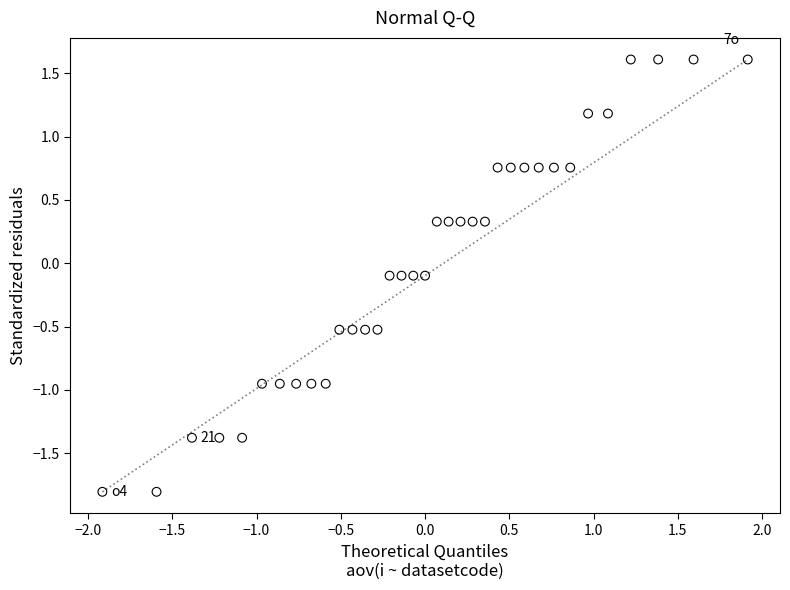

What is the range of X values (max minus min)?

3.8